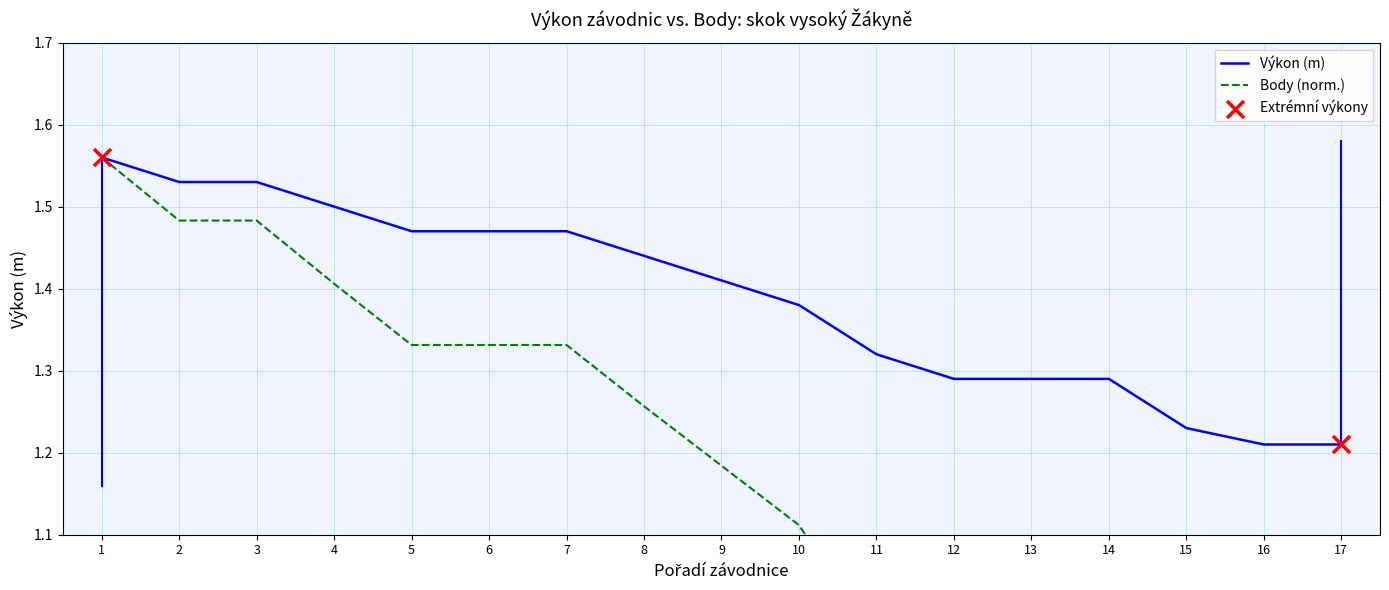

True or false: Výkon (m) has a value of 0.5 at 2.

False